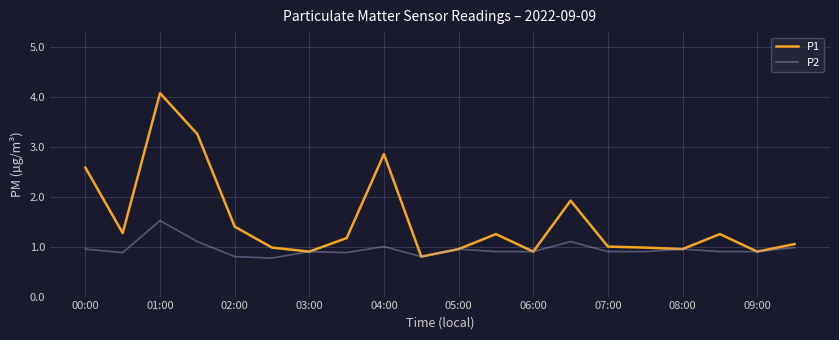

List the series in order of their overall mean, highest first.

P1, P2